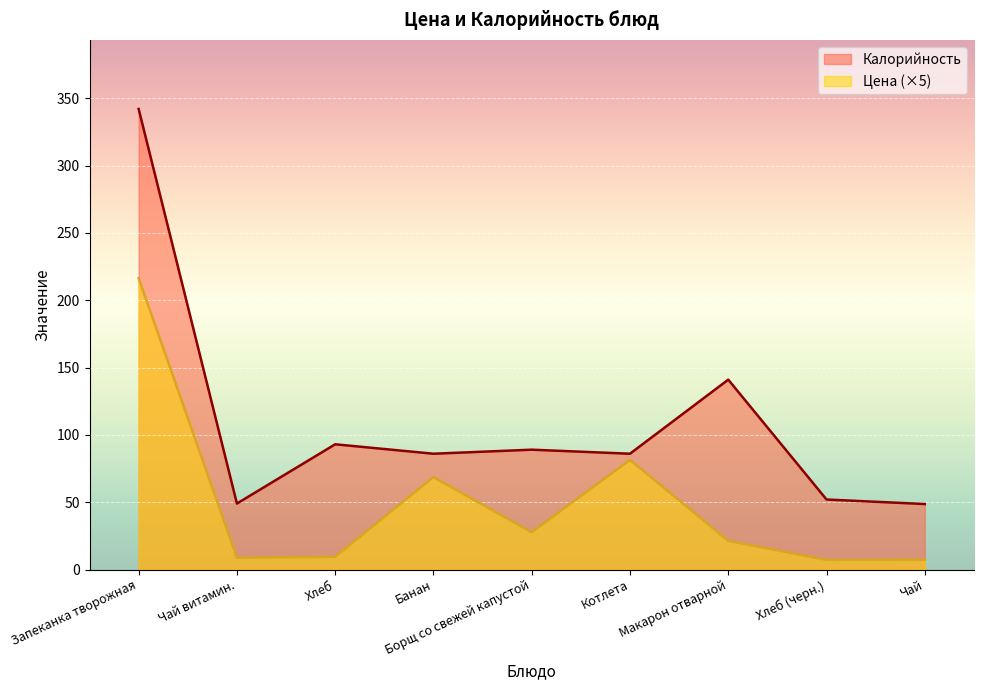

Does the chart display data point markers on the line(s)?

No